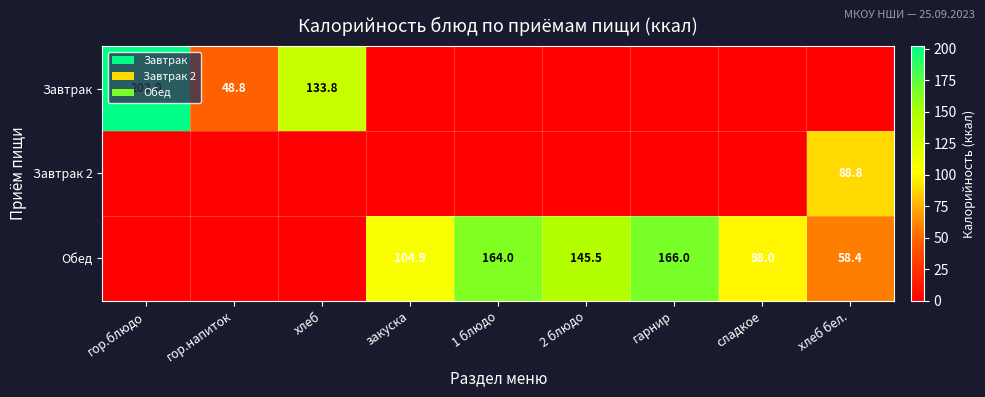

What is the sum of the Завтрак values at гор.напиток and гор.блюдо?

250.8